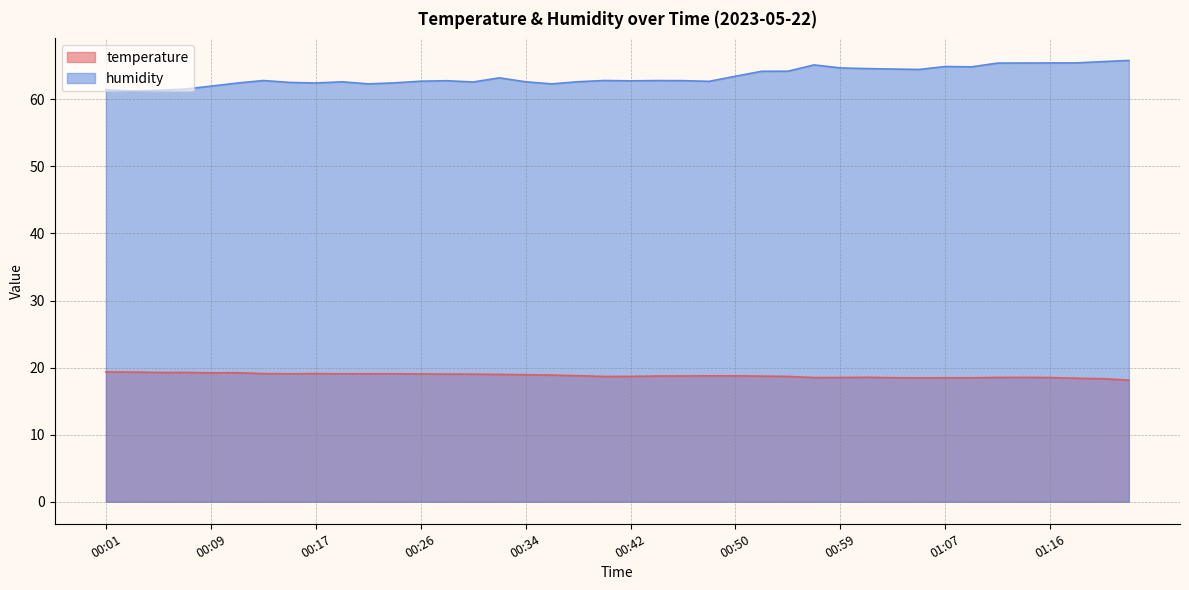

What is the sum of all temperature values?

752.7